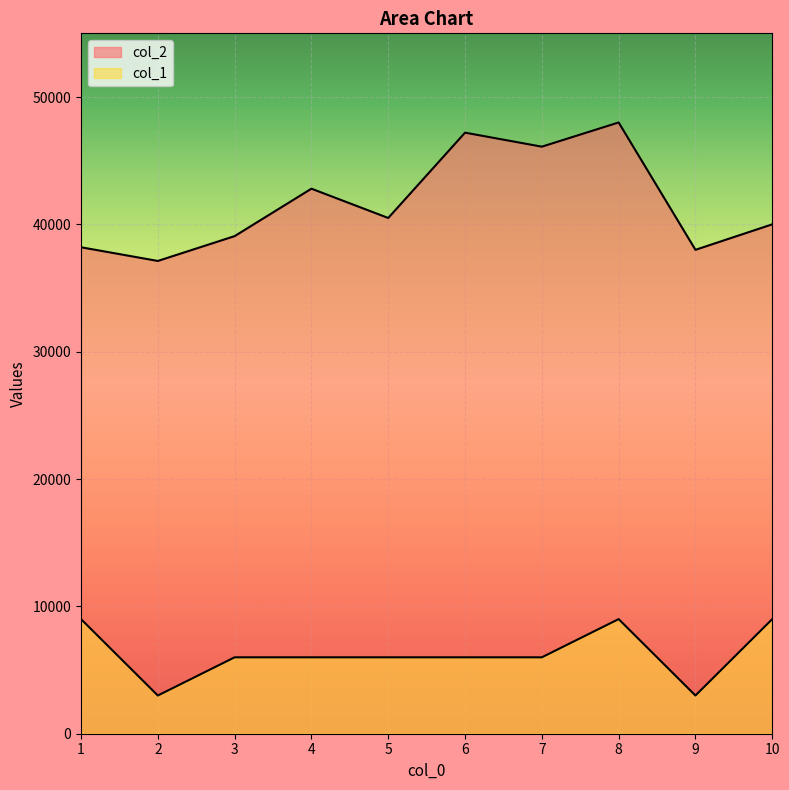

How many values in the col_1 series exceed 6000?

3